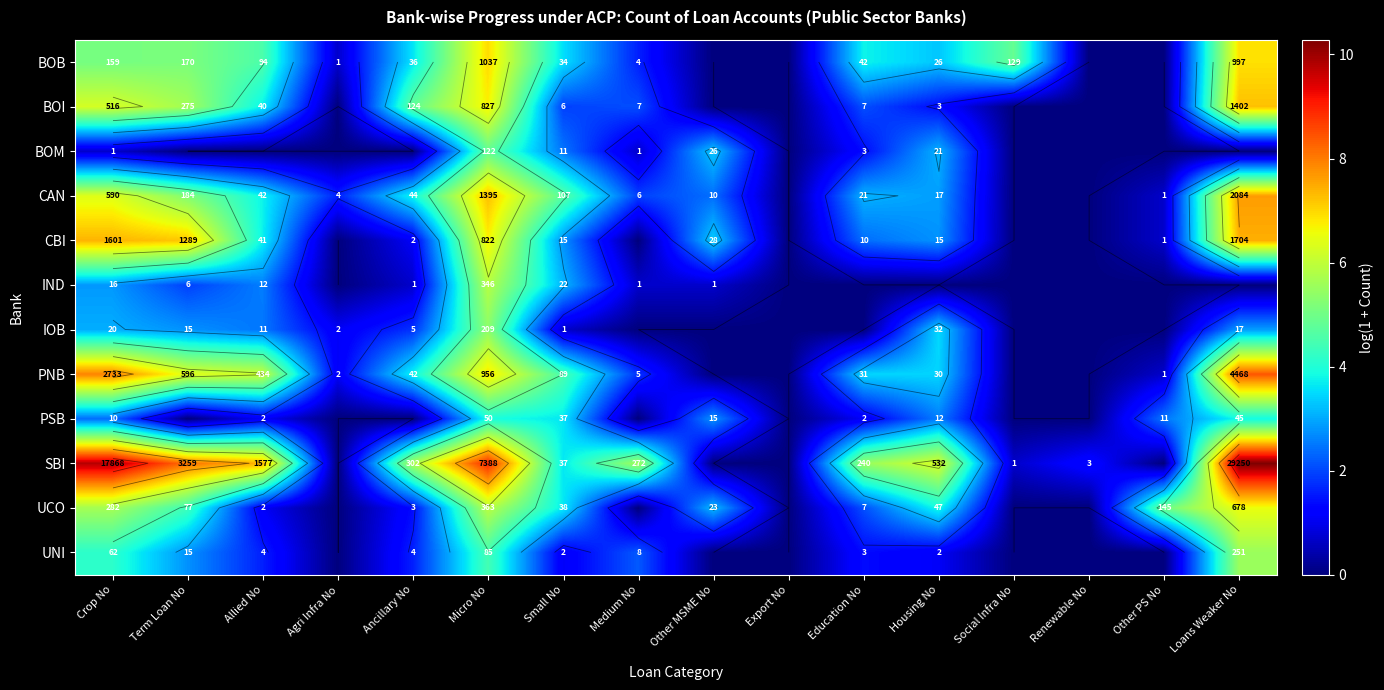

At which category does the chart reach its minimum across all series?

Other MSME No